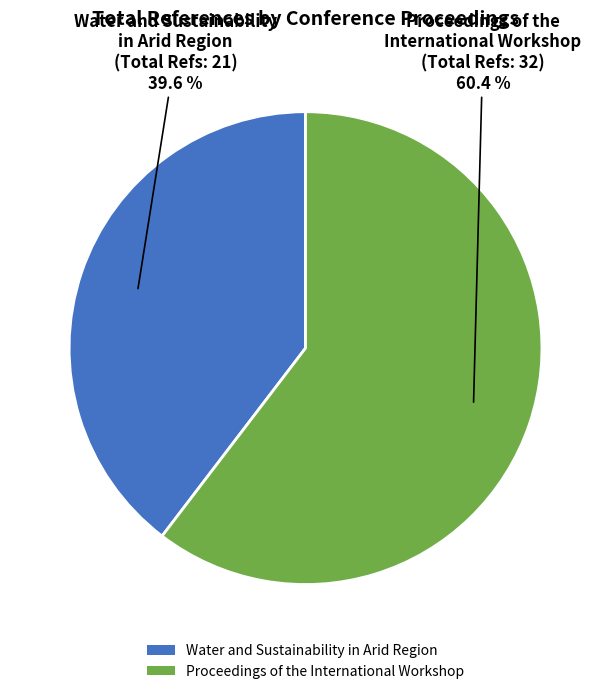

To the nearest percent, what is the difference between the largest and smallest slice percentages?

21%